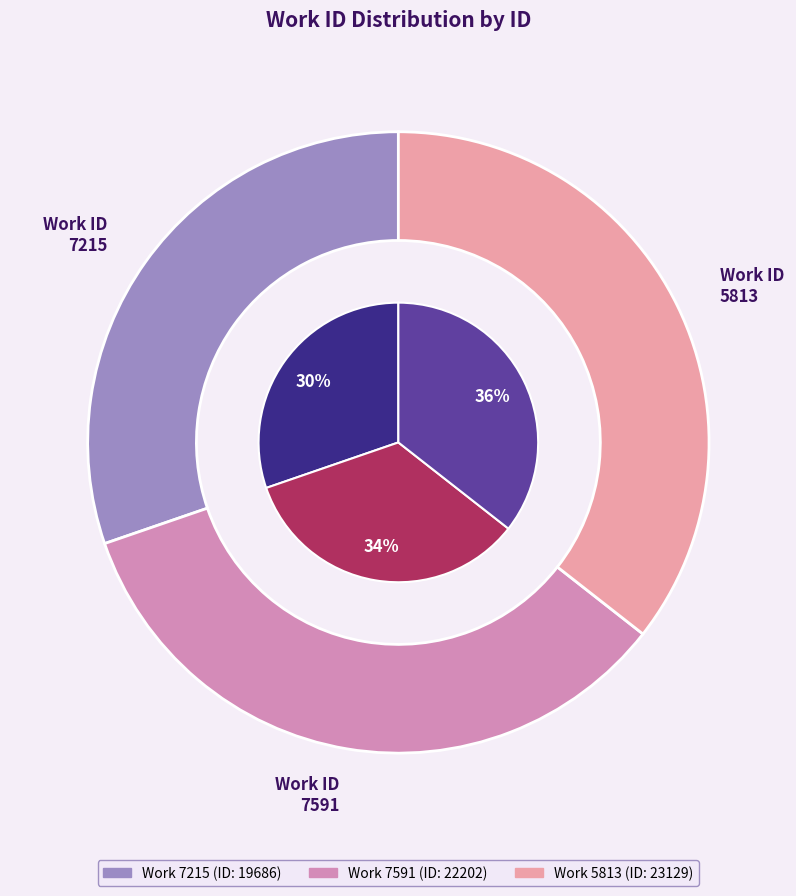

What is the smallest slice in the pie chart?

7215